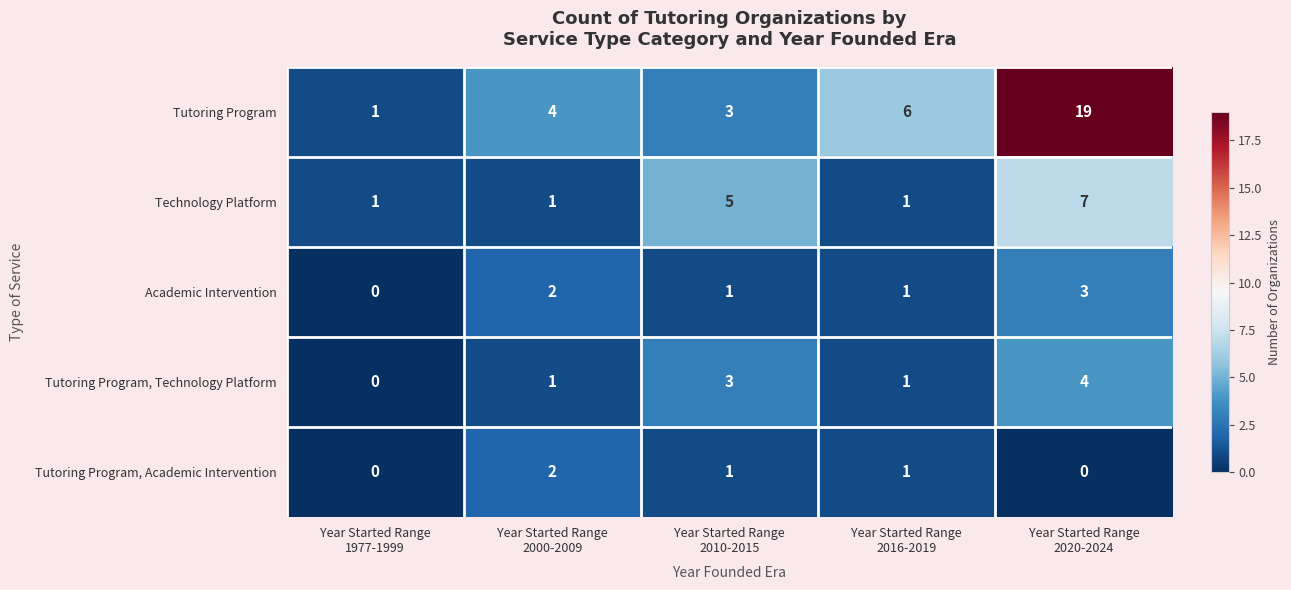

Which series has the widest spread of values?

Tutoring Program